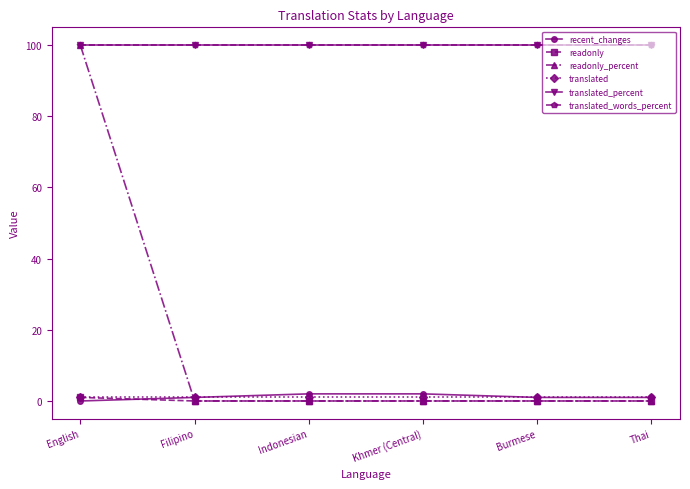

Reading left to right, what are all the values shown in this chart?

recent_changes: English=0	Filipino=1	Indonesian=2	Khmer (Central)=2	Burmese=1	Thai=1
readonly: English=1	Filipino=0	Indonesian=0	Khmer (Central)=0	Burmese=0	Thai=0
readonly_percent: English=100	Filipino=0	Indonesian=0	Khmer (Central)=0	Burmese=0	Thai=0
translated: English=1	Filipino=1	Indonesian=1	Khmer (Central)=1	Burmese=1	Thai=1
translated_percent: English=100	Filipino=100	Indonesian=100	Khmer (Central)=100	Burmese=100	Thai=100
translated_words_percent: English=100	Filipino=100	Indonesian=100	Khmer (Central)=100	Burmese=100	Thai=100